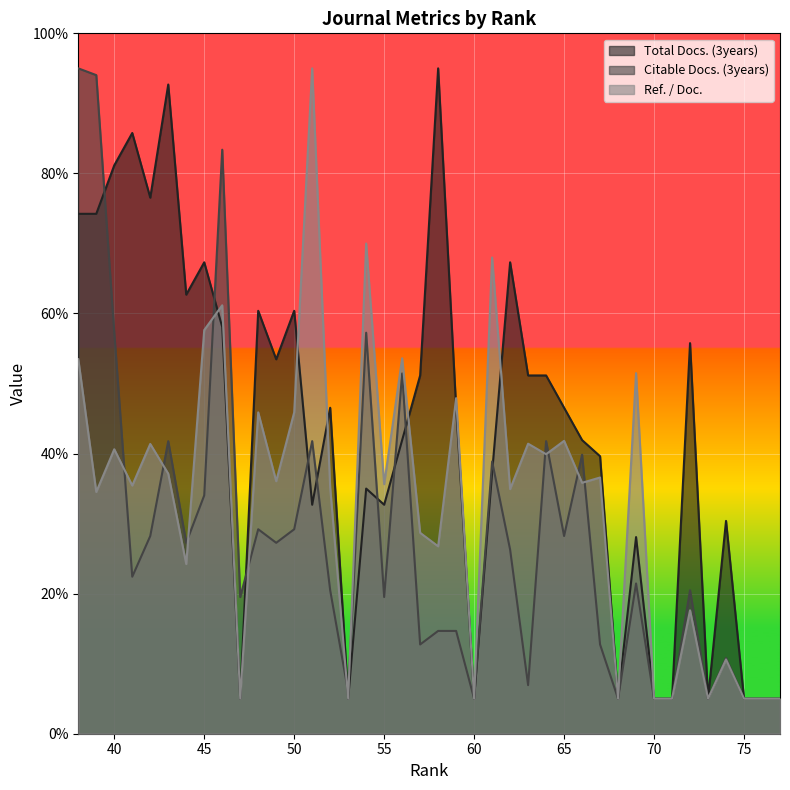

List the labels in order of Ref. / Doc. value, smallest first.

77, 76, 75, 73, 71, 70, 68, 60, 53, 47, 74, 72, 44, 58, 57, 39, 62, 52, 41, 55, 66, 49, 67, 43, 64, 40, 42, 63, 65, 50, 48, 59, 69, 38, 56, 45, 46, 61, 54, 51